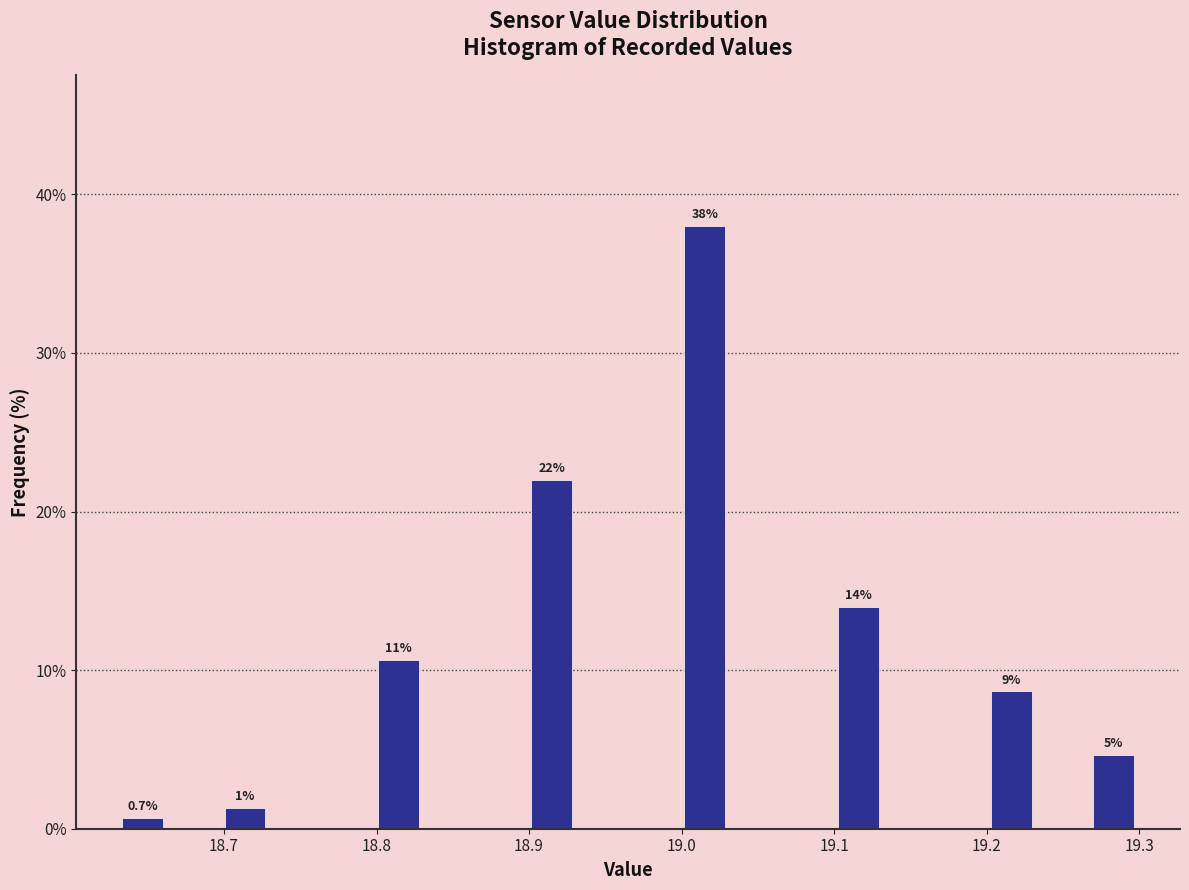

Read against the x-axis, roughly where is the centre of the tallest bar?

19.02